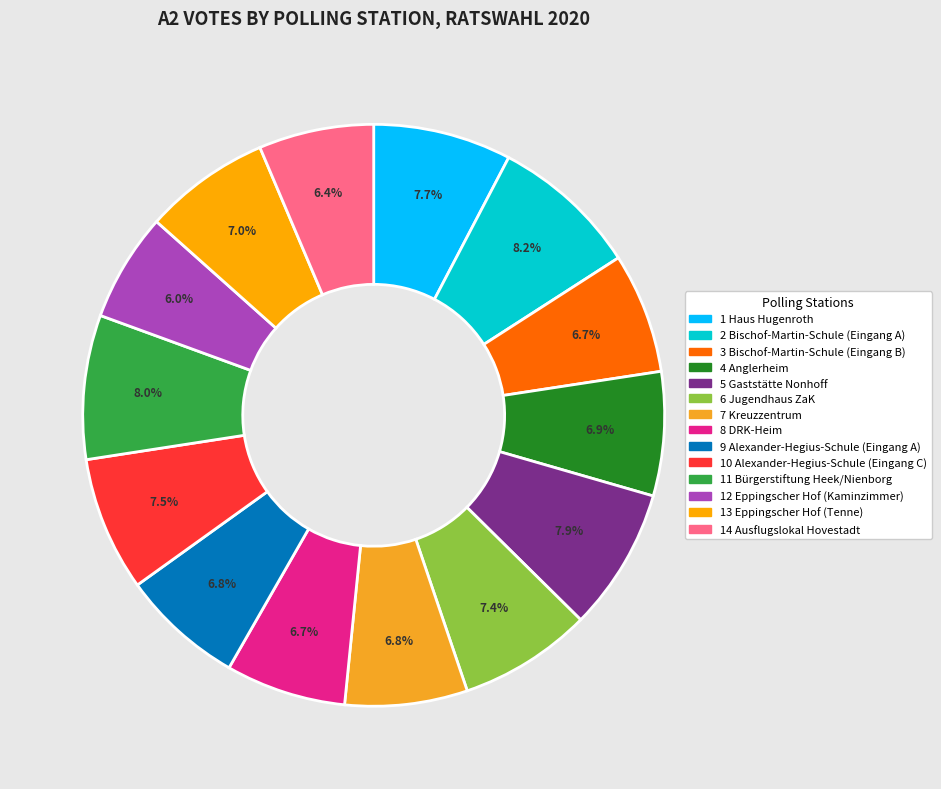

Does 3 Bischof-Martin-Schule (Eingang B) represent more than half of the total?

No